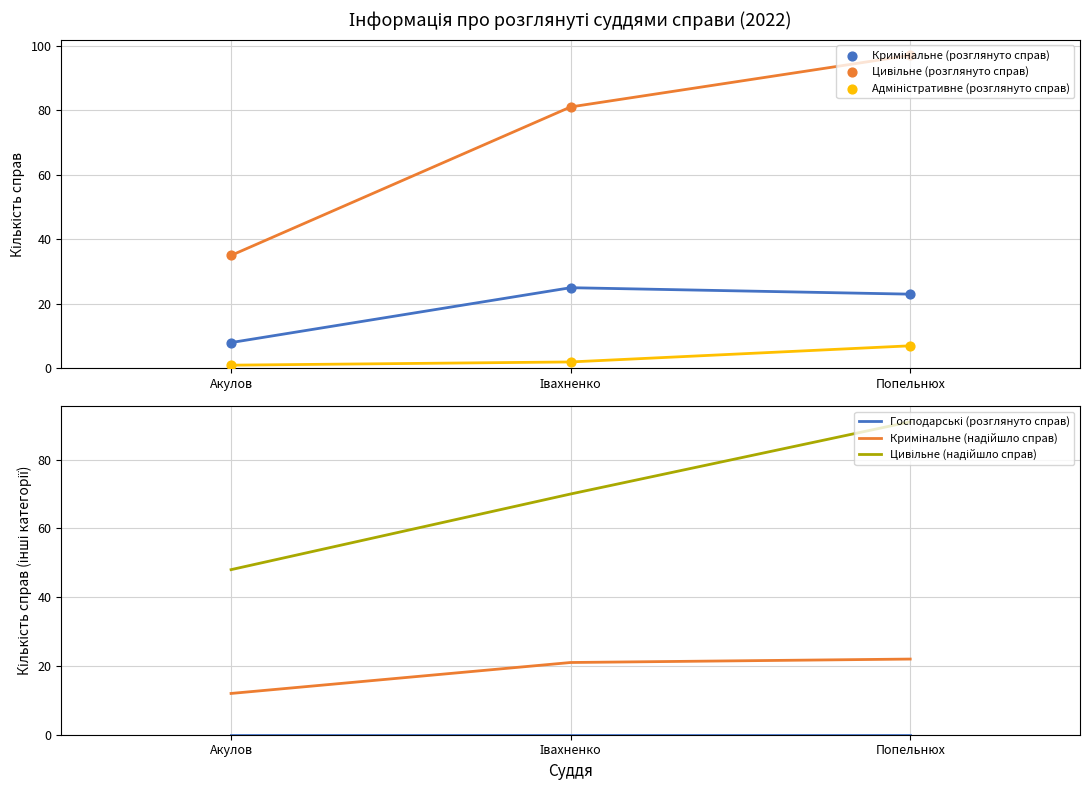

Which series contains the highest Y value?

Цивільне (розглянуто справ)